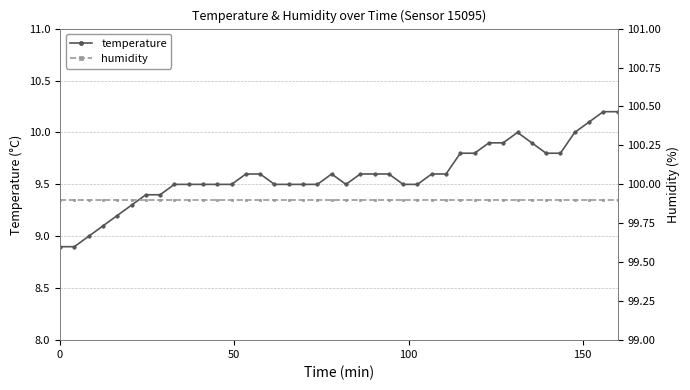

True or false: temperature has more than 1 interior local peaks.

True